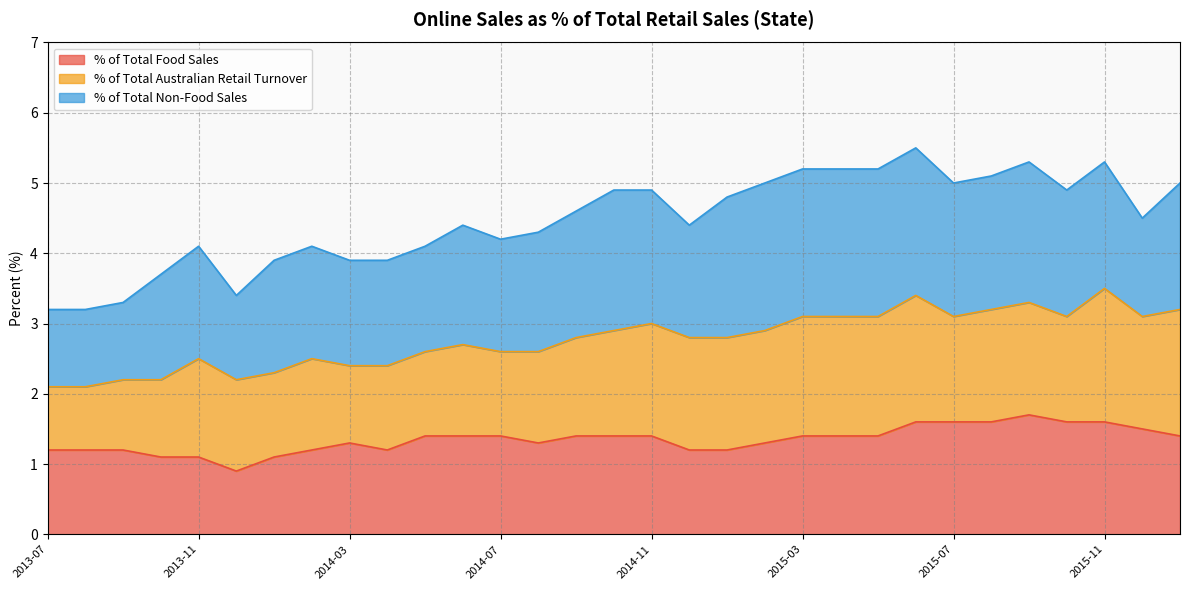

Is the value of % of Total Australian Retail Turnover at 2015-12 greater than the value of % of Total Non-Food Sales at 2016-01?

No